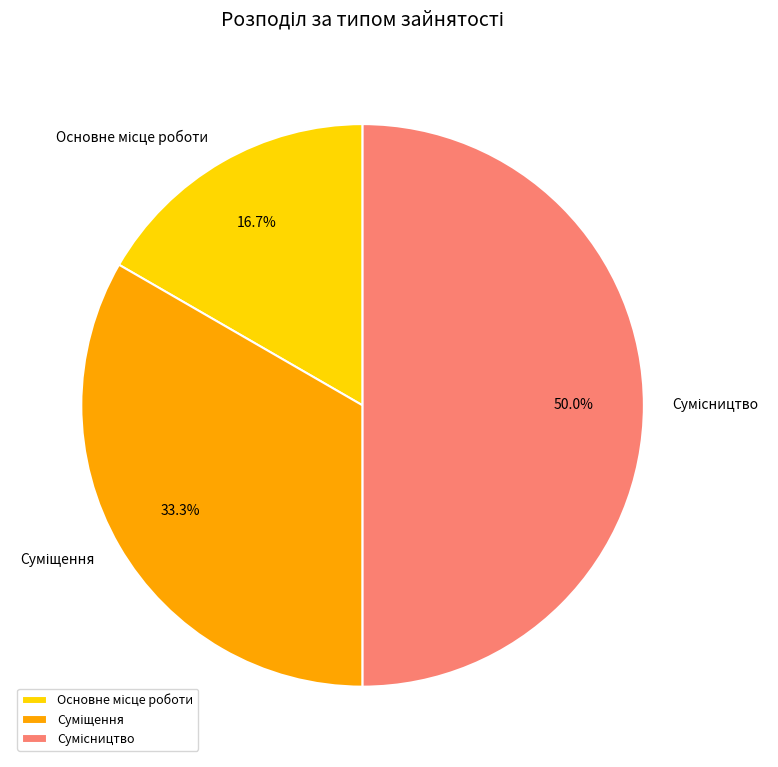

How many slices are in this pie chart?

3